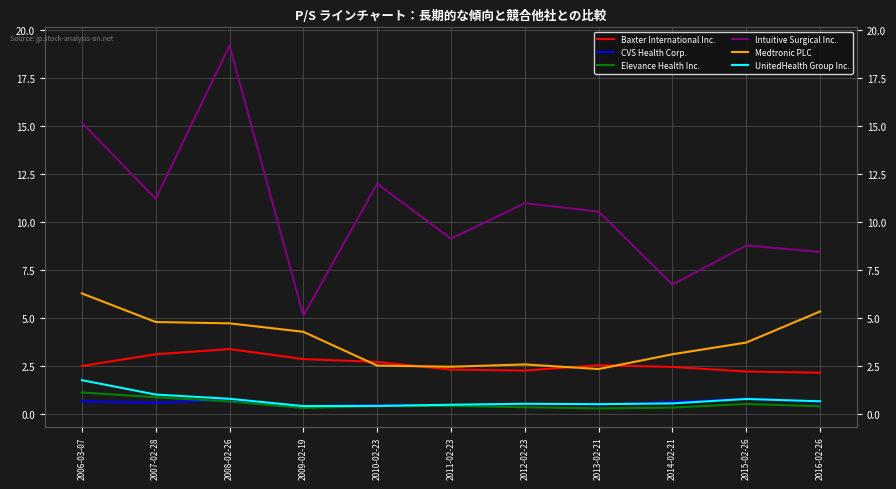

At which label does Baxter International Inc. reach its peak?

2008-02-26